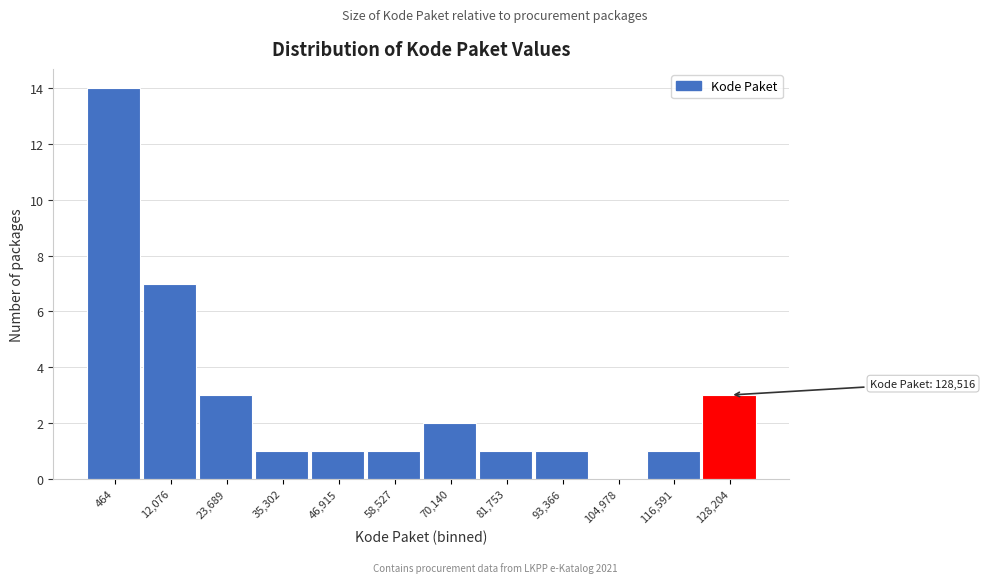

Reading left to right, extract all data points from this chart.

464=14	12,076=7	23,689=3	35,302=1	46,915=1	58,527=1	70,140=2	81,753=1	93,366=1	104,978=0	116,591=1	128,204=3